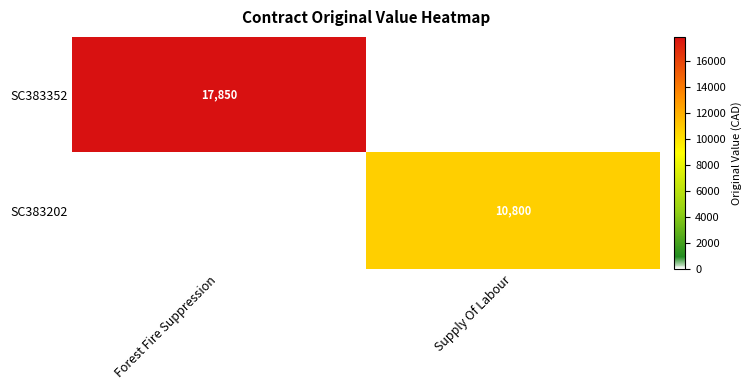

The SC383202 series shows 10800 at Supply Of Labour. True or false?

True